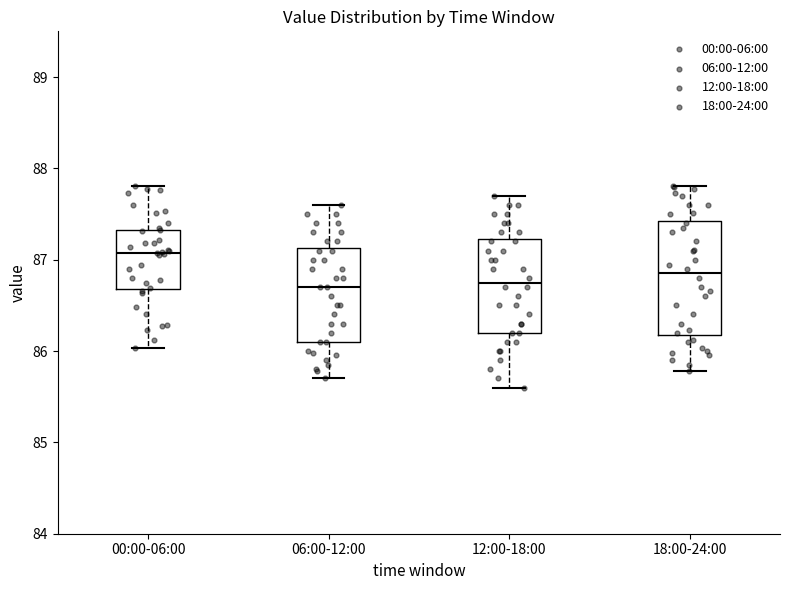

Comparing the boxes themselves (not the whiskers), which one is the tallest?

18:00-24:00